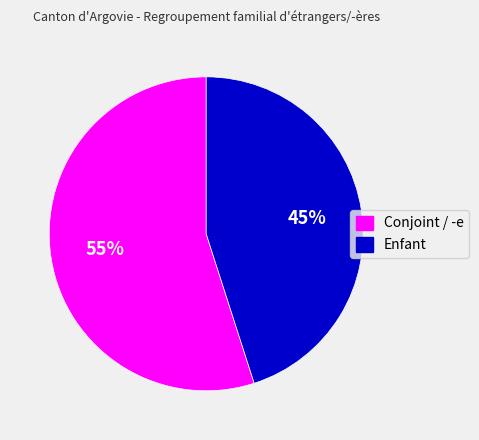

Combined, do Enfant and Conjoint / -e account for over 50%?

Yes